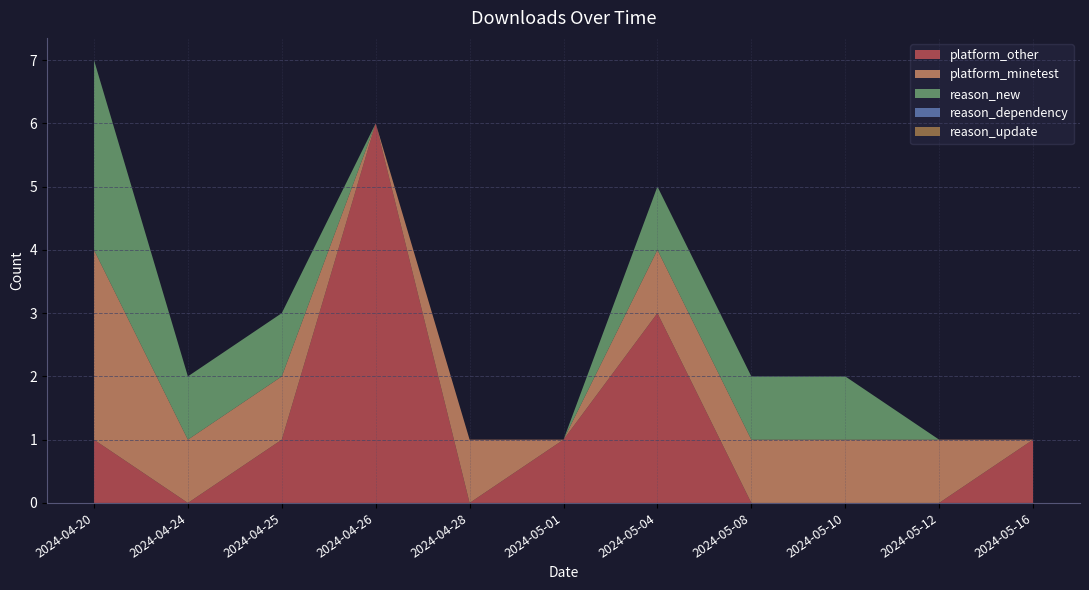

Reading right to left, transcribe all the data shown in this chart.

platform_other: 2024-05-16=1	2024-05-12=0	2024-05-10=0	2024-05-08=0	2024-05-04=3	2024-05-01=1	2024-04-28=0	2024-04-26=6	2024-04-25=1	2024-04-24=0	2024-04-20=1
platform_minetest: 2024-05-16=0	2024-05-12=1	2024-05-10=1	2024-05-08=1	2024-05-04=1	2024-05-01=0	2024-04-28=1	2024-04-26=0	2024-04-25=1	2024-04-24=1	2024-04-20=3
reason_new: 2024-05-16=0	2024-05-12=0	2024-05-10=1	2024-05-08=1	2024-05-04=1	2024-05-01=0	2024-04-28=0	2024-04-26=0	2024-04-25=1	2024-04-24=1	2024-04-20=3
reason_dependency: 2024-05-16=0	2024-05-12=0	2024-05-10=0	2024-05-08=0	2024-05-04=0	2024-05-01=0	2024-04-28=0	2024-04-26=0	2024-04-25=0	2024-04-24=0	2024-04-20=0
reason_update: 2024-05-16=0	2024-05-12=0	2024-05-10=0	2024-05-08=0	2024-05-04=0	2024-05-01=0	2024-04-28=0	2024-04-26=0	2024-04-25=0	2024-04-24=0	2024-04-20=0